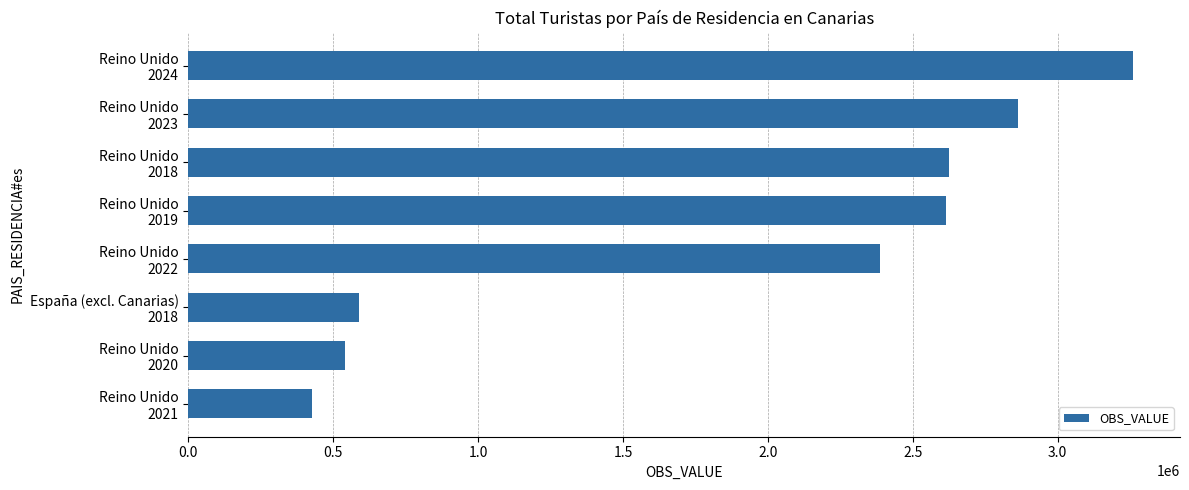

How many series are shown in this chart?

1